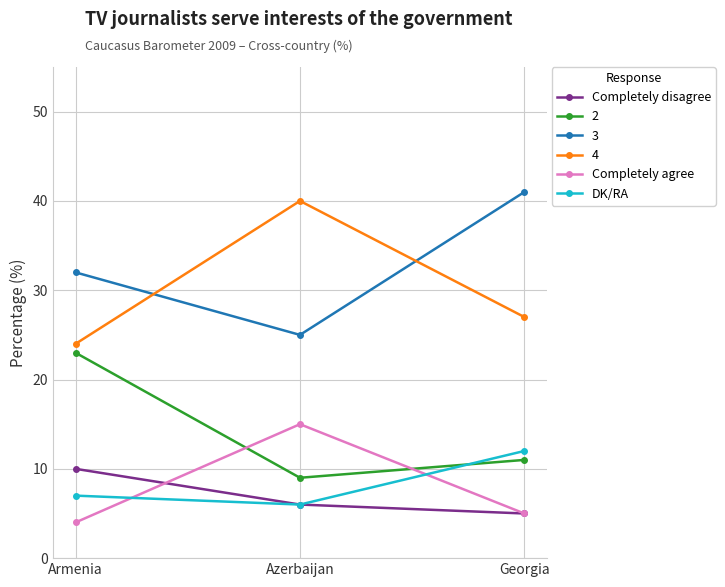

How many series are shown in this chart?

6